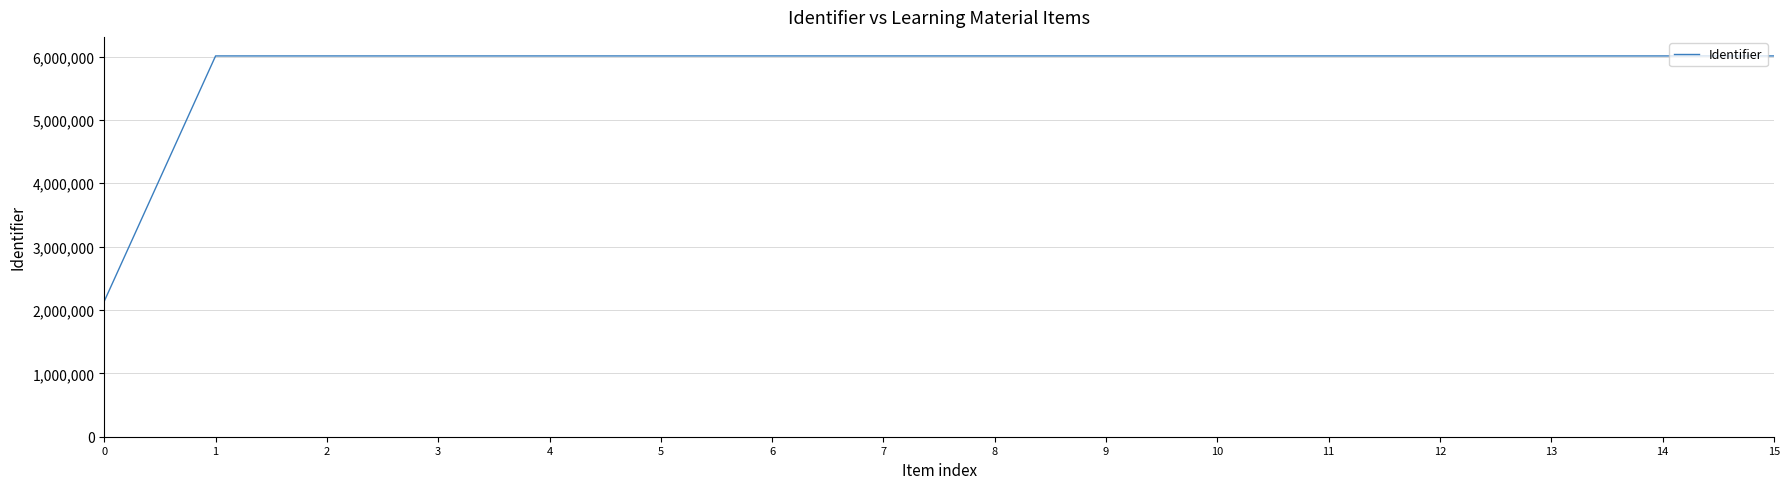

What is the sum of all values?

92278696